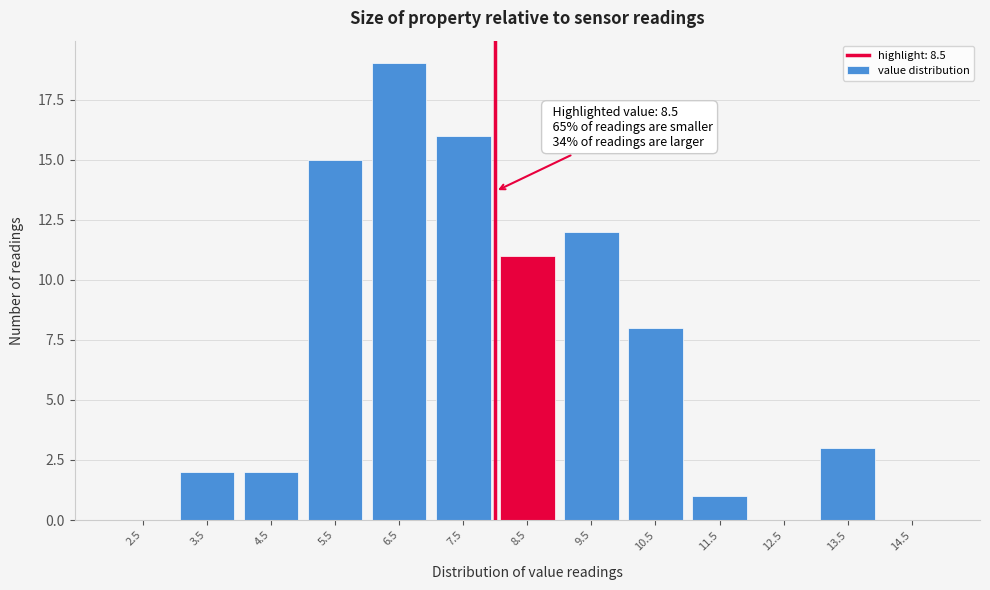

Reading left to right, what are all the values shown in this chart?

2.5=0	3.5=2	4.5=2	5.5=15	6.5=19	7.5=16	8.5=11	9.5=12	10.5=8	11.5=1	12.5=0	13.5=3	14.5=0